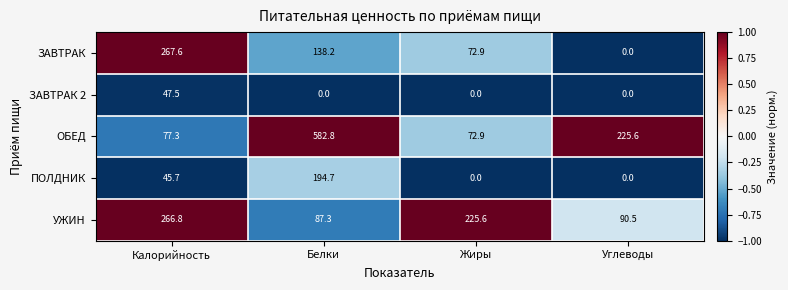

True or false: ЗАВТРАК 2 has a value of -22.1 at Белки.

False